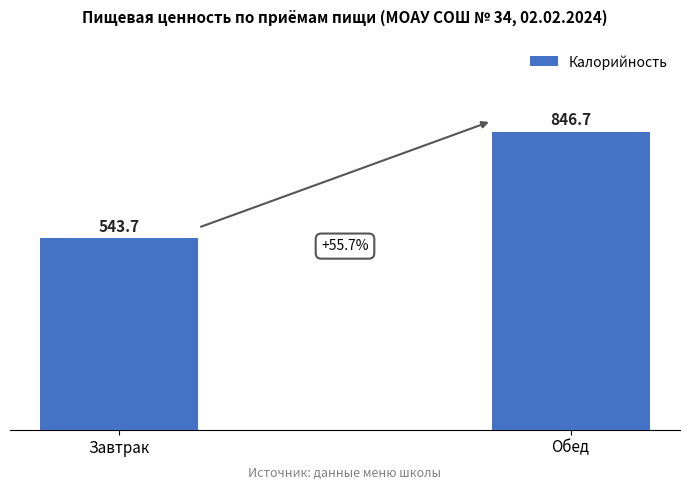

What is the change in value from Завтрак to Обед?

+303.0